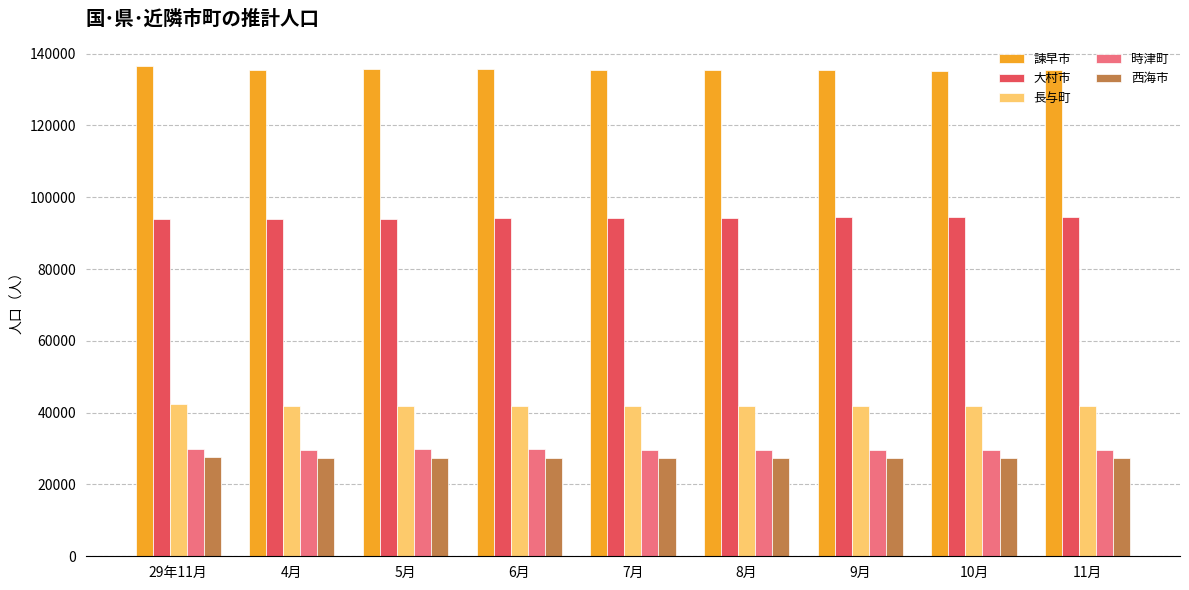

What is the value of the 長与町 bar at the 4th from the left?

41967